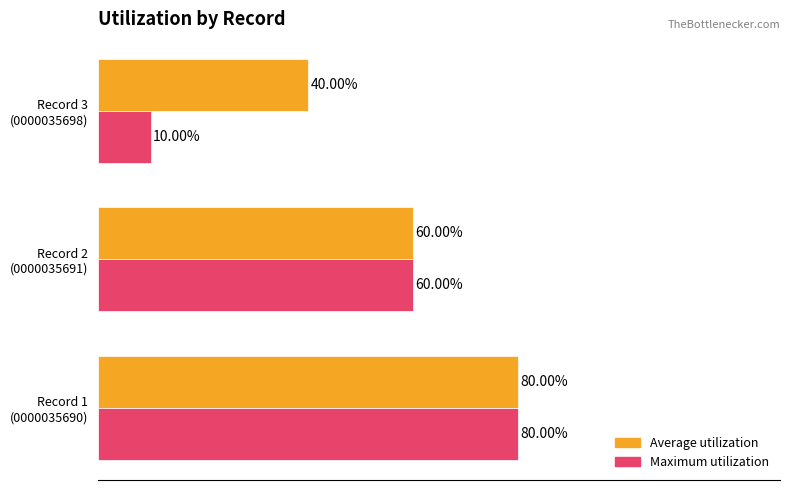

What are all the series names shown in the legend?

Average utilization, Maximum utilization